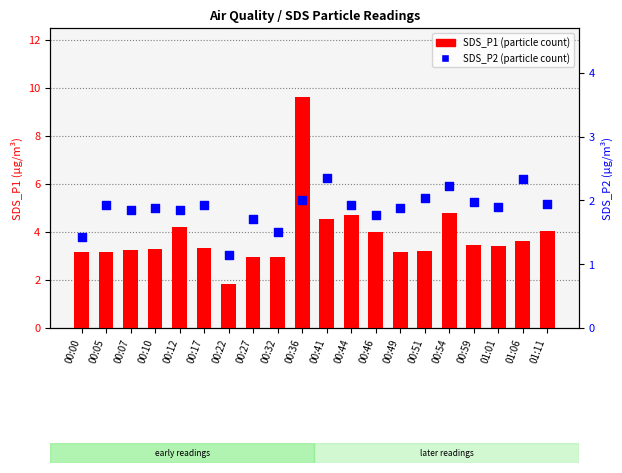

At which category is the sum across all series the highest?

00:36